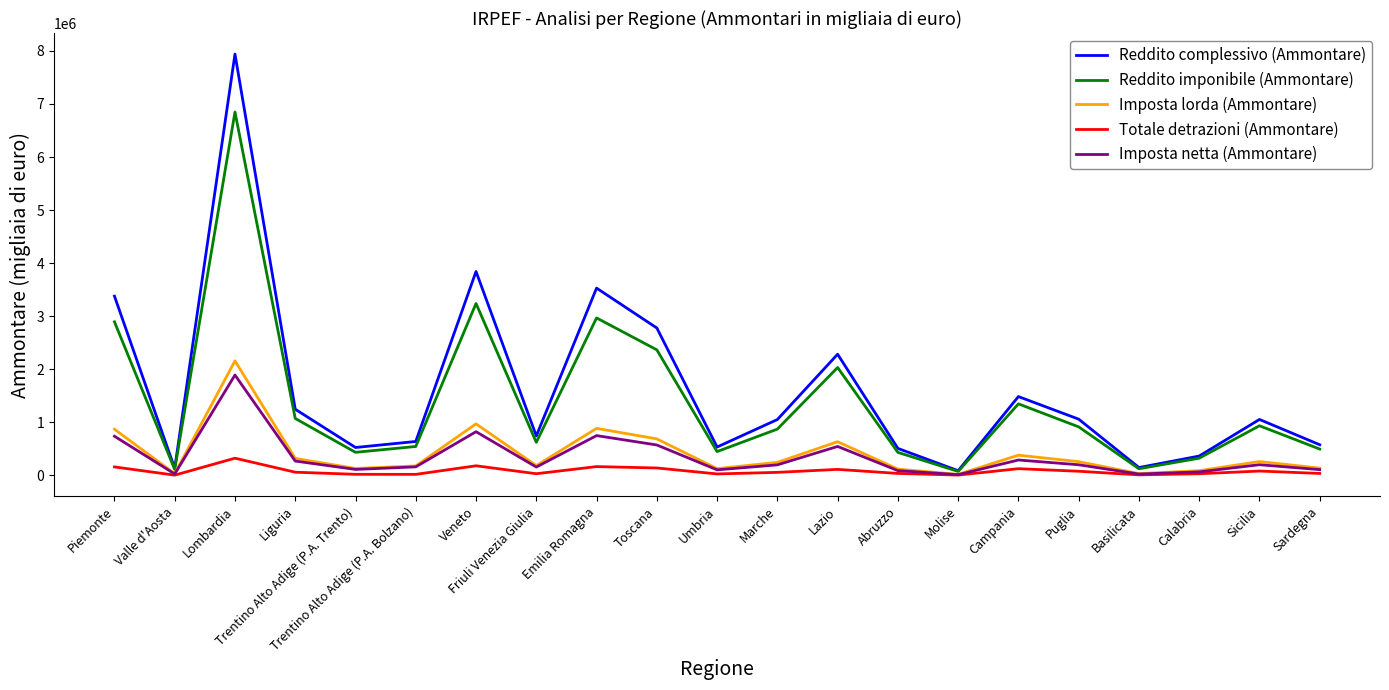

True or false: Reddito imponibile (Ammontare) has a value of 4021744 at Piemonte.

False